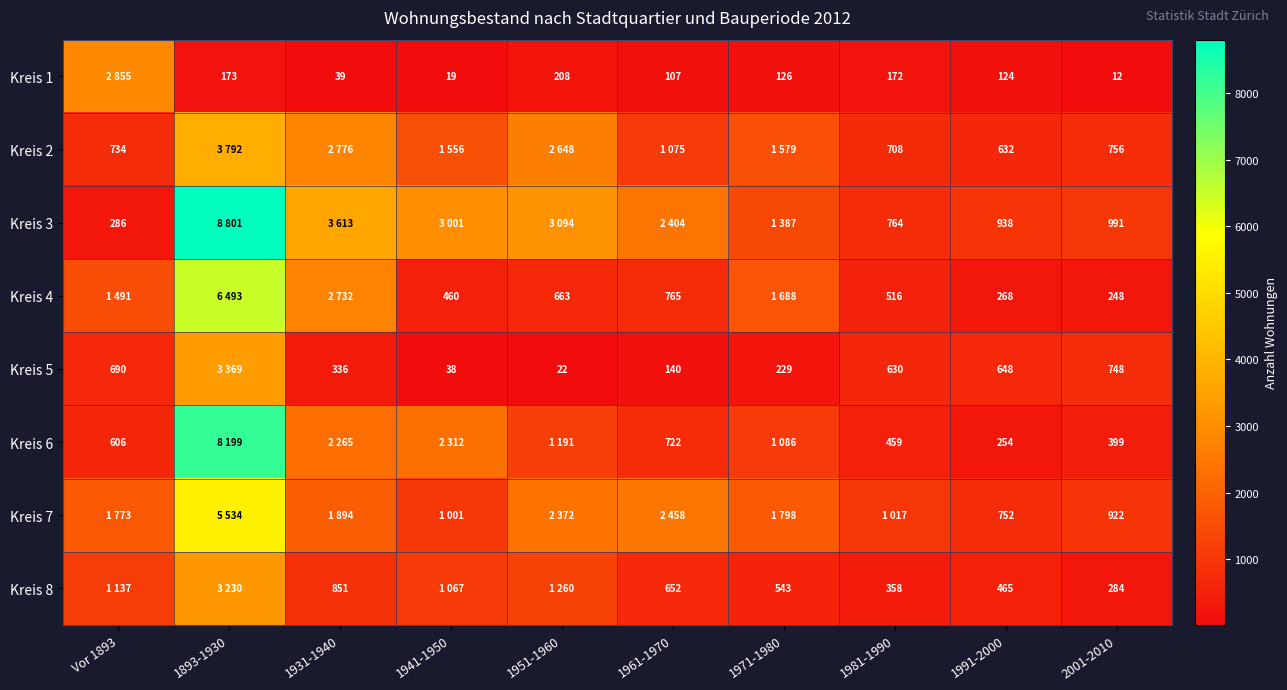

What is the difference between the Kreis 5 values at 1931-1940 and 1951-1960?

314